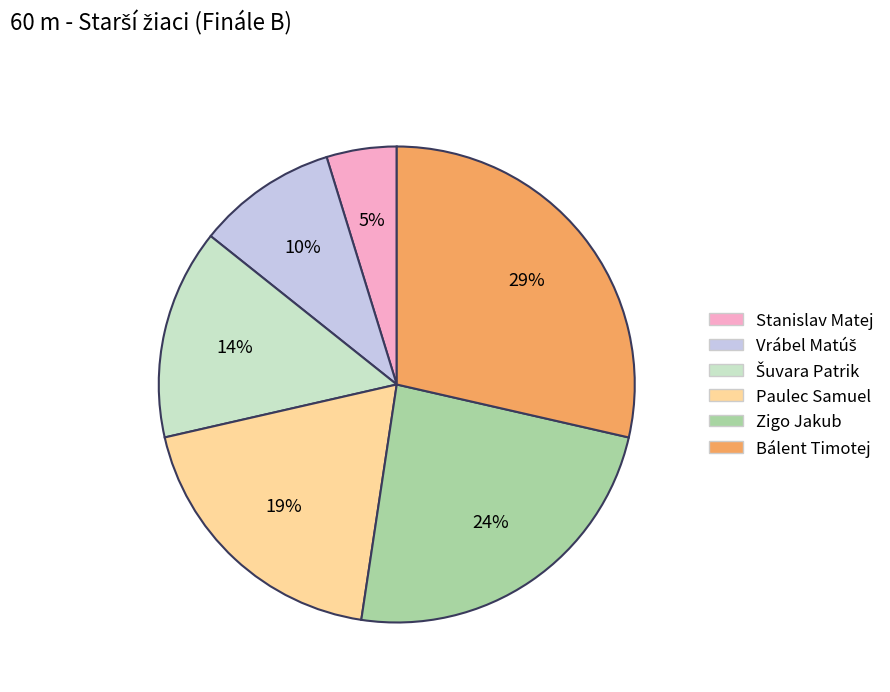

To the nearest percent, what portion does Stanislav Matej represent?

5%